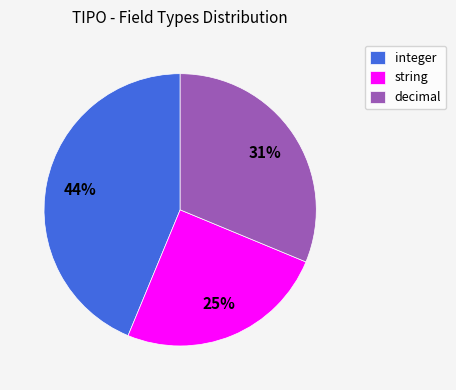

Does integer account for over 50% of the chart?

No